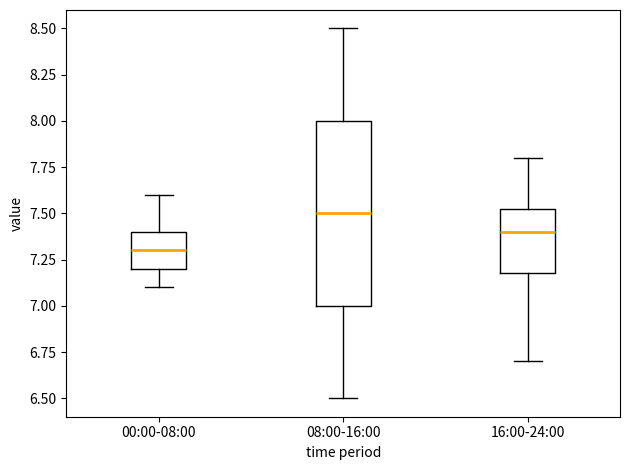

Comparing the boxes themselves (not the whiskers), which one is the tallest?

08:00-16:00